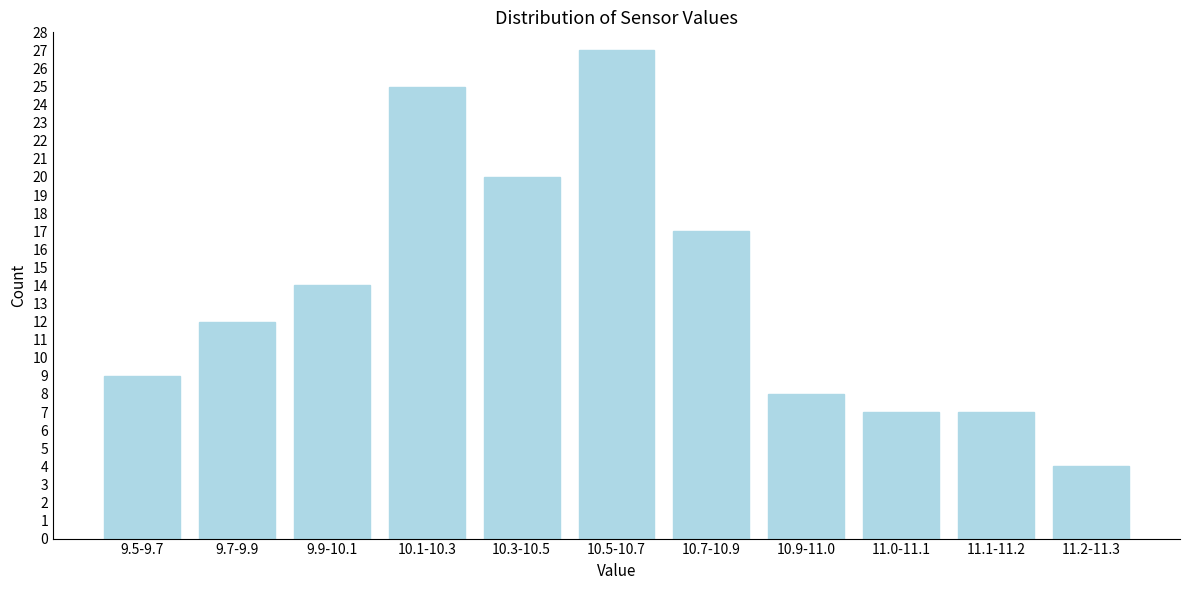

Reading left to right, list all the values displayed in this chart.

9	12	14	25	20	27	17	8	7	7	4